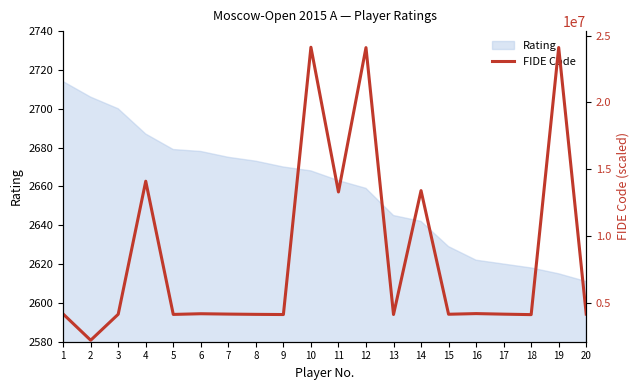

How many data points does each series have?

20